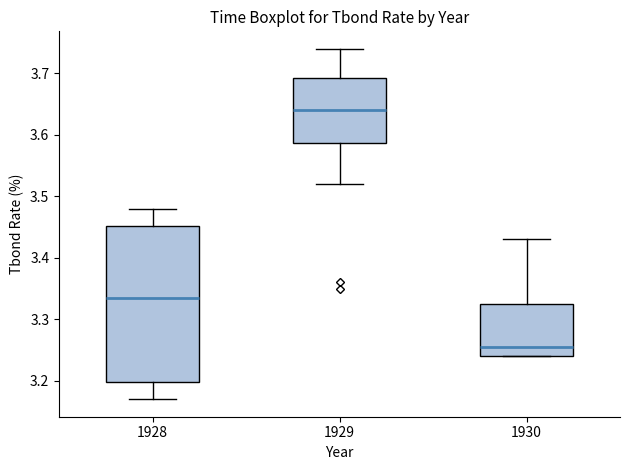

Reading left to right, transcribe this box plot: for each box, give where its median line is, the range the box spans, and where its two whiskers end, as read against the y-axis. The values are not printed on the chart, so give them approximately, as read against the axis.

1928: median 3.34, box 3.20 to 3.45, whiskers 3.17 to 3.48
1929: median 3.64, box 3.59 to 3.69, whiskers 3.52 to 3.74
1930: median 3.26, box 3.24 to 3.33, whiskers 3.24 to 3.43